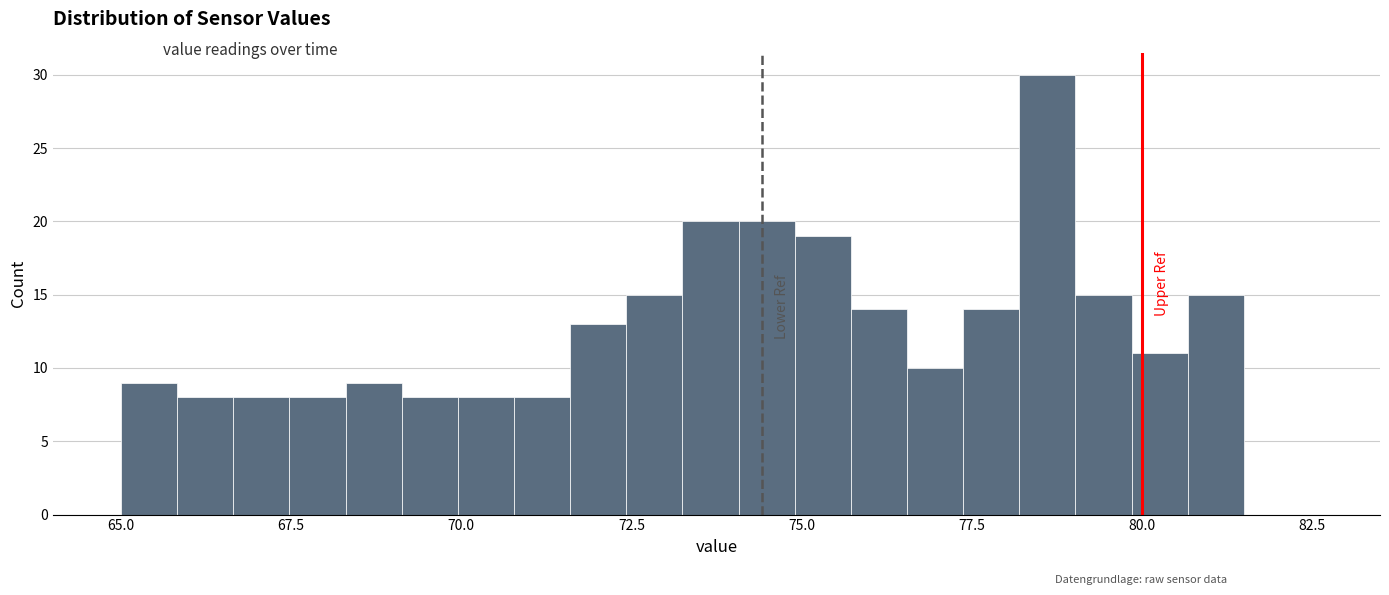

Read against the x-axis, roughly where is the centre of the tallest bar?

78.5